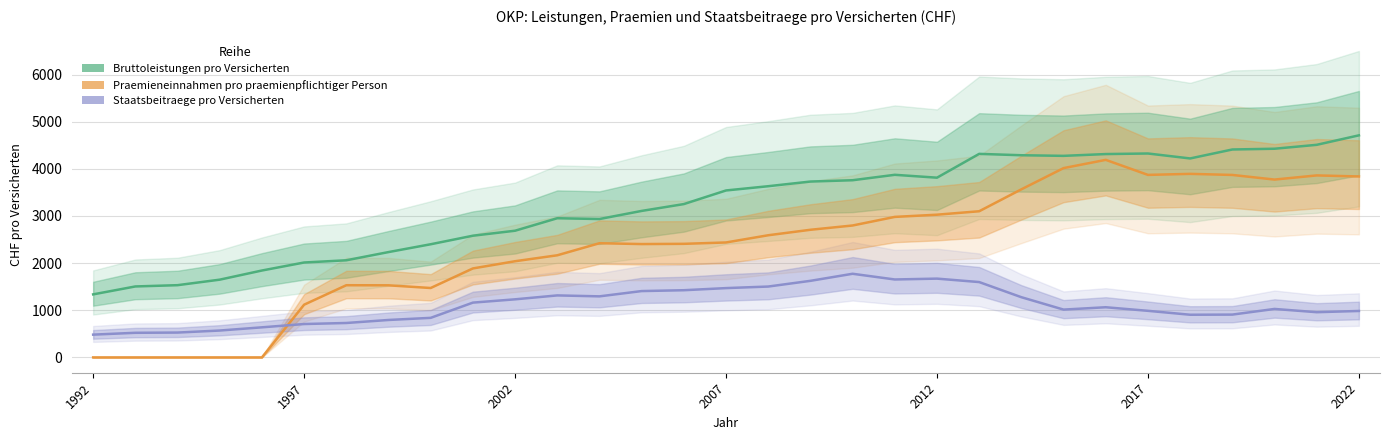

How many data points in Staatsbeitraege pro Versicherten are above 1028?

15